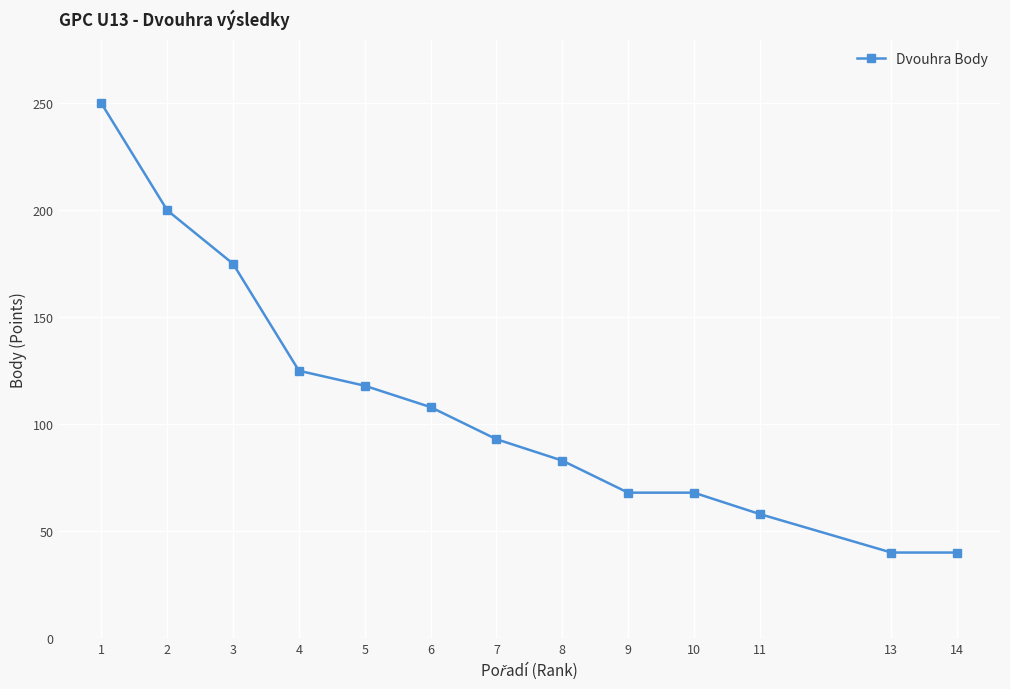

Which has a higher value, 3 or 5?

3